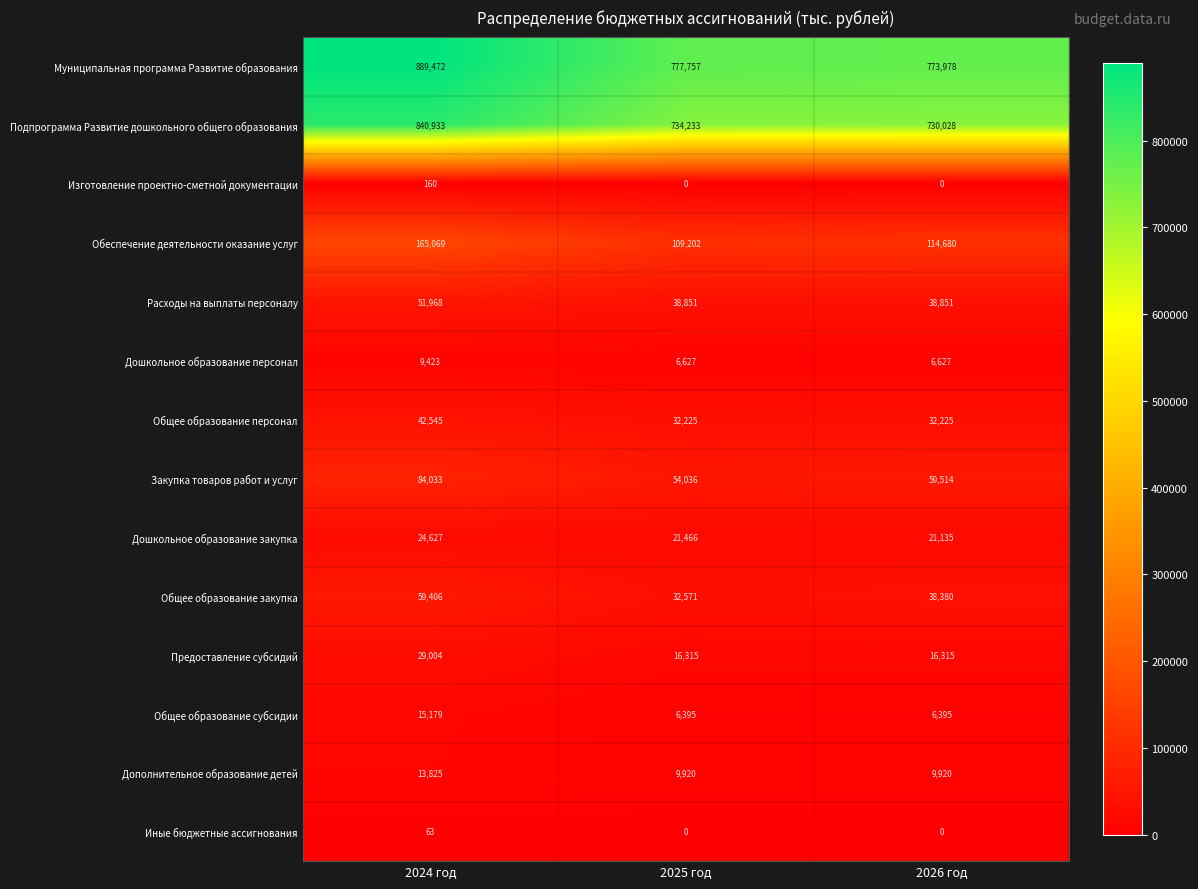

List the labels in order of Подпрограмма Развитие дошкольного общего образования value, largest first.

2024 год, 2025 год, 2026 год